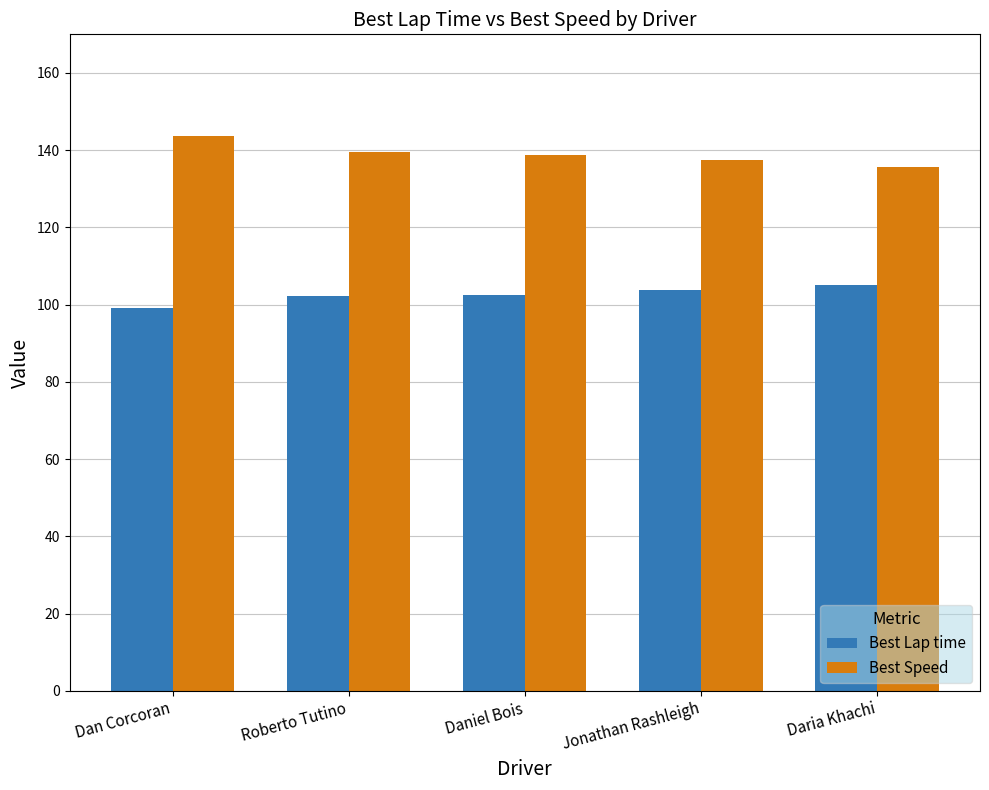

Does the chart contain any negative values?

No